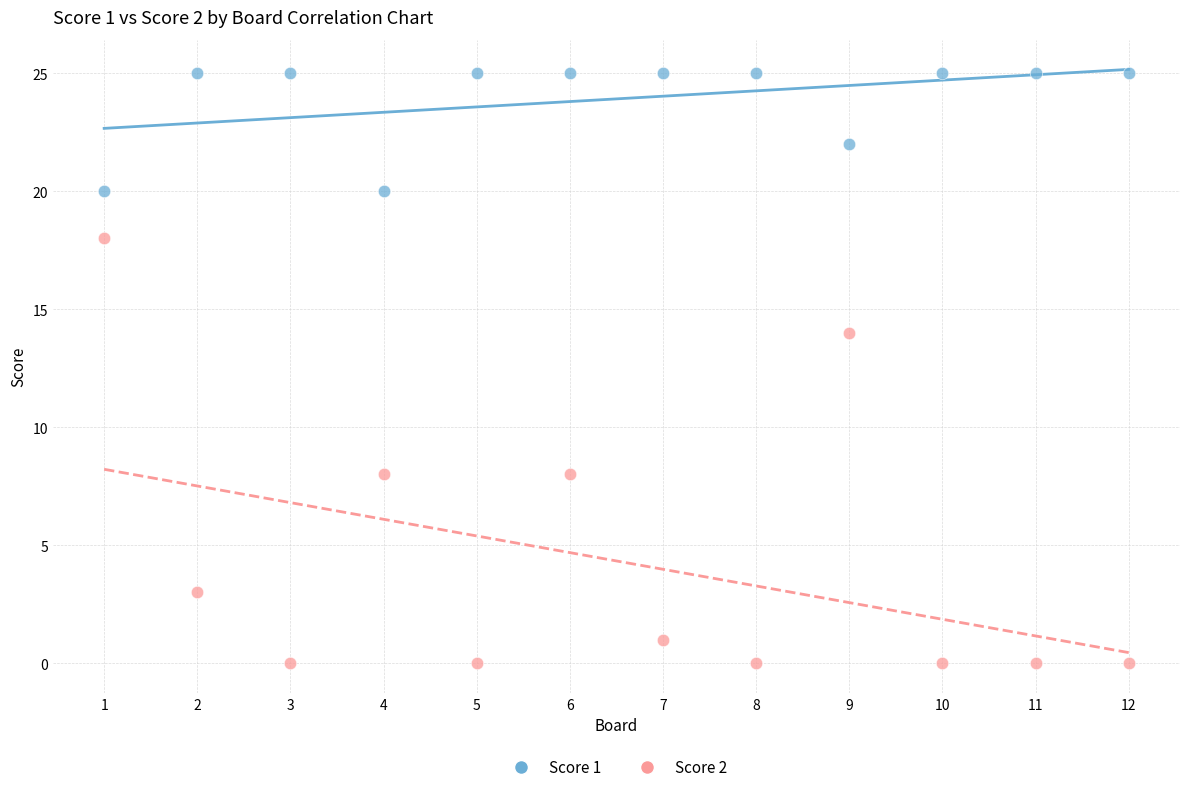

What are all the series names shown in the legend?

Score 1, Score 2